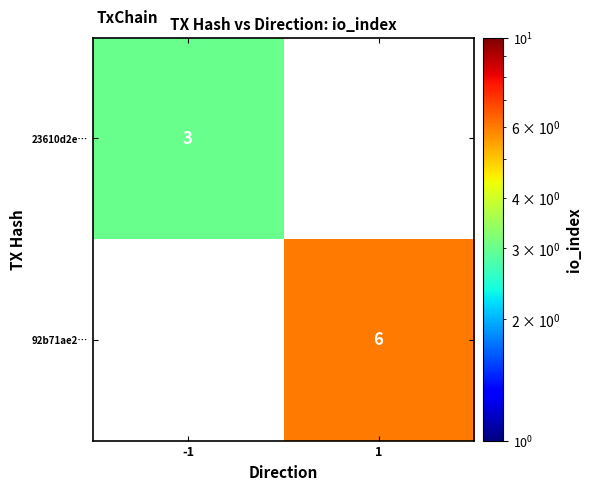

How many data points does each series have?

2